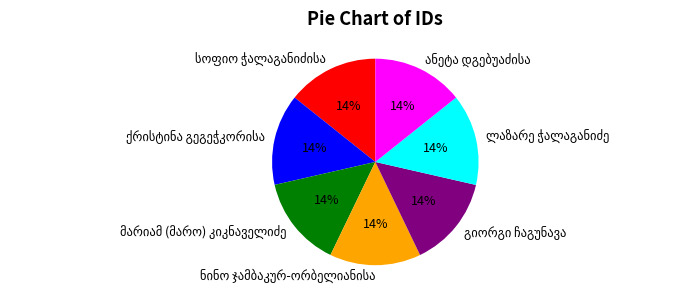

Is there a majority slice in this chart?

No